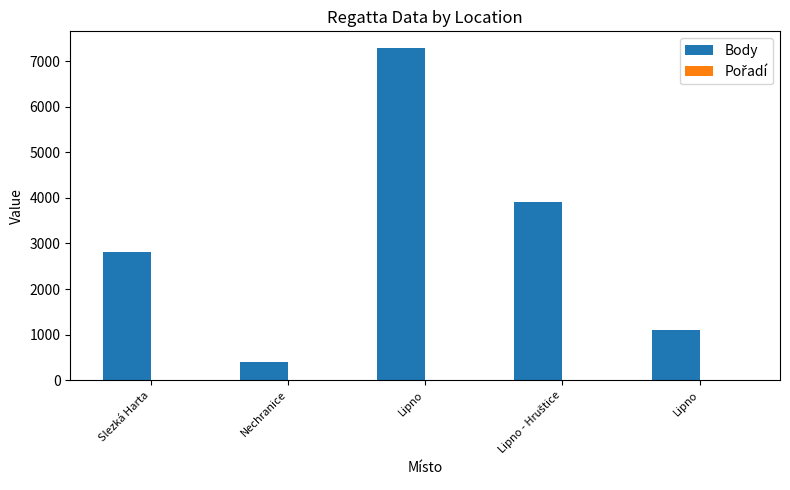

True or false: Pořadí has a value of 3 at Lipno.

False